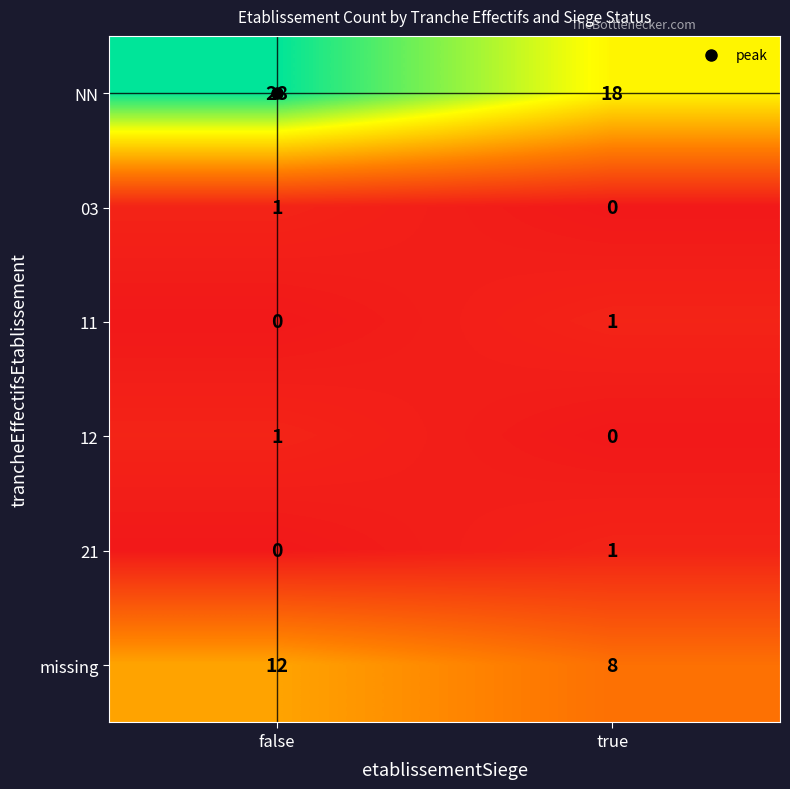

What value does the missing series have at true?

8